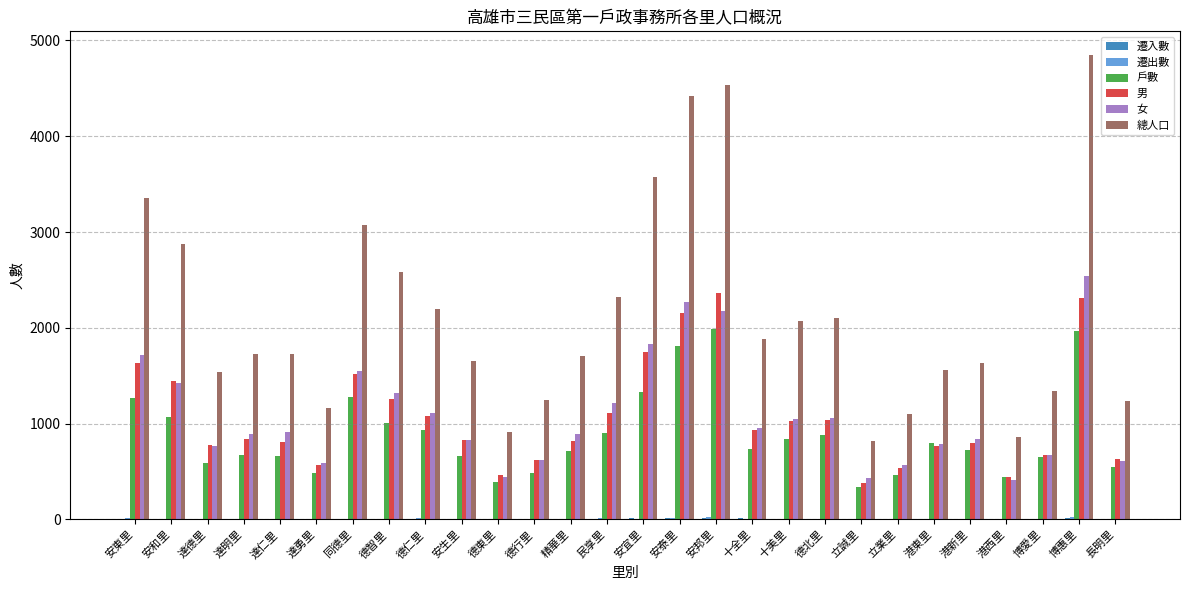

Is it true that 男 equals 1632 at 安東里?

True